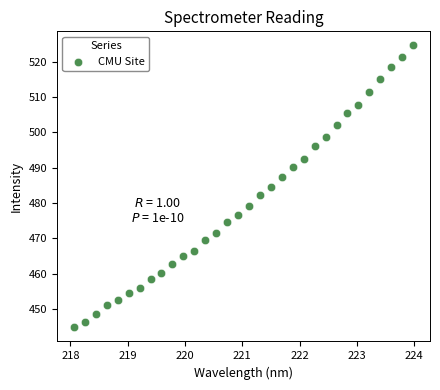

What is the range of X values (max minus min)?

5.9